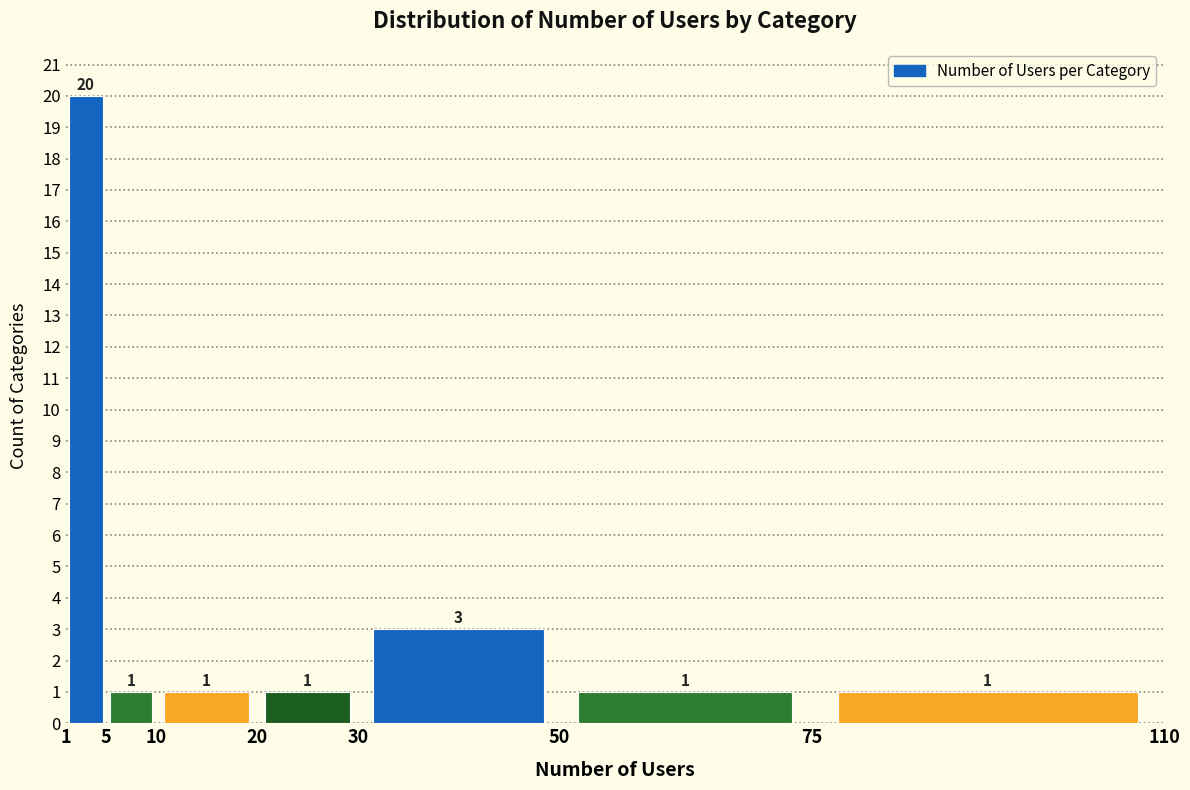

Reading left to right, list every bar in this chart as the range it spans on the x-axis followed by its height.

1 to 5: 20
5 to 10: 1
10 to 20: 1
20 to 30: 1
30 to 50: 3
50 to 75: 1
75 to 110: 1